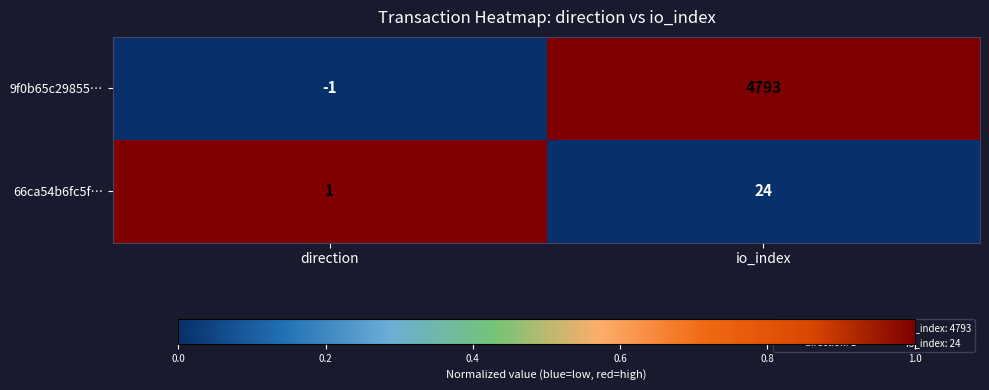

How many categories are shown in the chart?

2